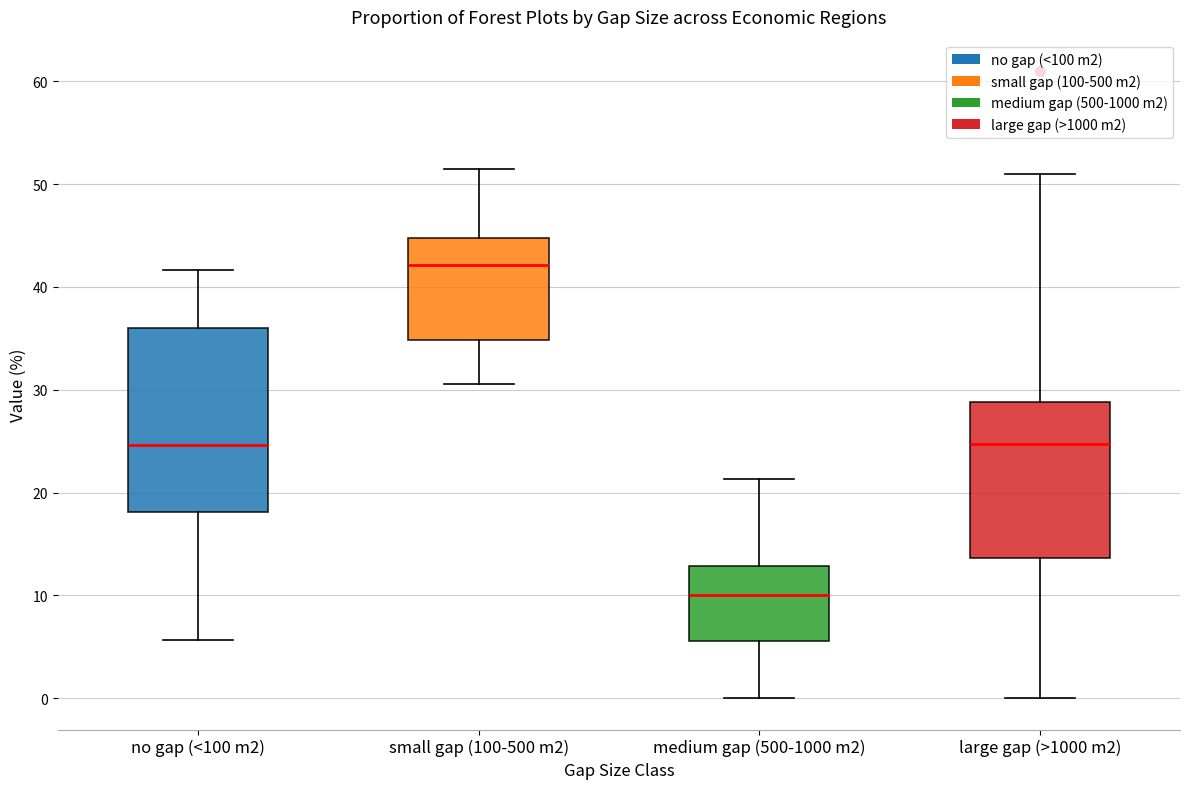

Reading left to right, transcribe this box plot: for each box, give where its median line is, the range the box spans, and where its two whiskers end, as read against the y-axis. The values are not printed on the chart, so give them approximately, as read against the axis.

no gap (<100 m2): median 25, box 18 to 36, whiskers 6 to 42
small gap (100-500 m2): median 42, box 35 to 45, whiskers 31 to 52
medium gap (500-1000 m2): median 10, box 6 to 13, whiskers 0 to 21
large gap (>1000 m2): median 25, box 14 to 29, whiskers 0 to 51